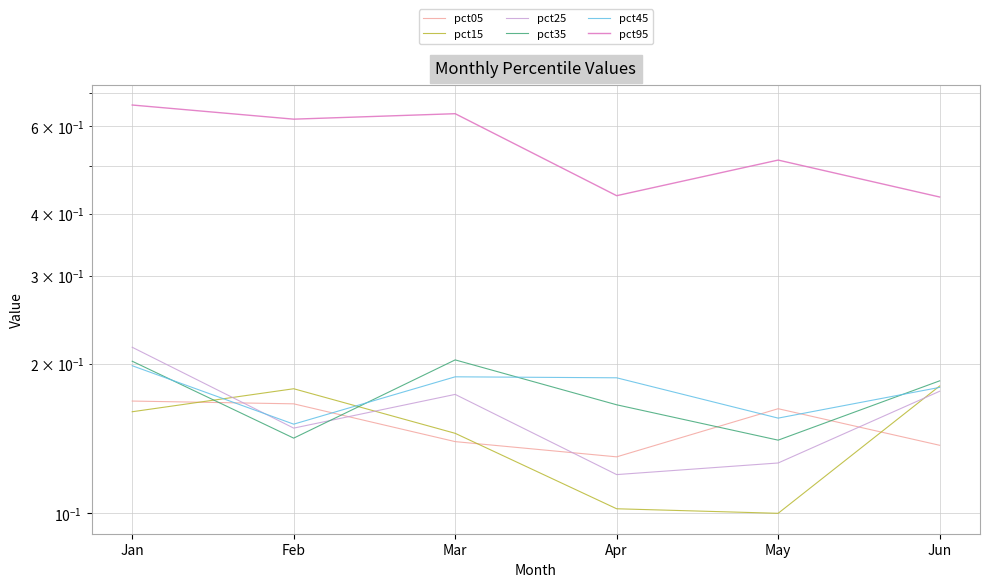

What is the average value of the pct25 series?

0.2